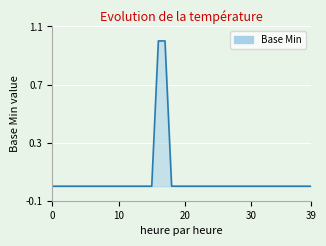

Is it true that the value at 0 is 1?

False